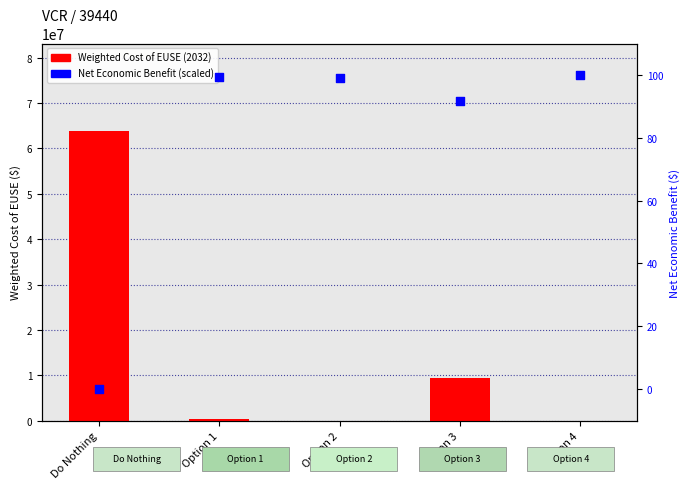

Which series has the largest total across all categories?

Weighted Cost of EUSE (2032)